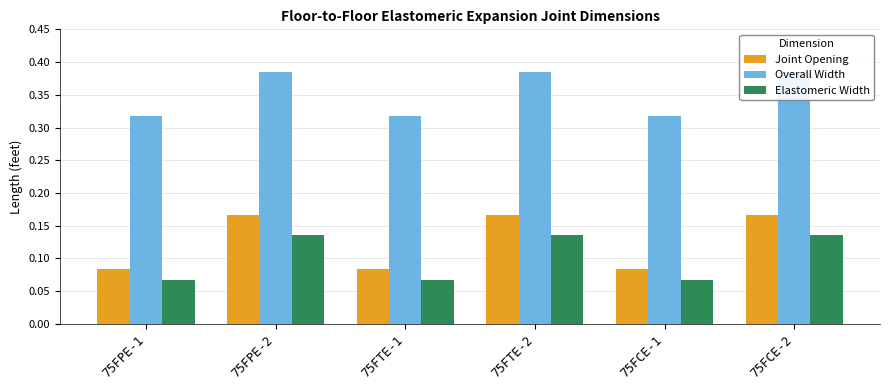

Which series has the largest total across all categories?

Overall Width